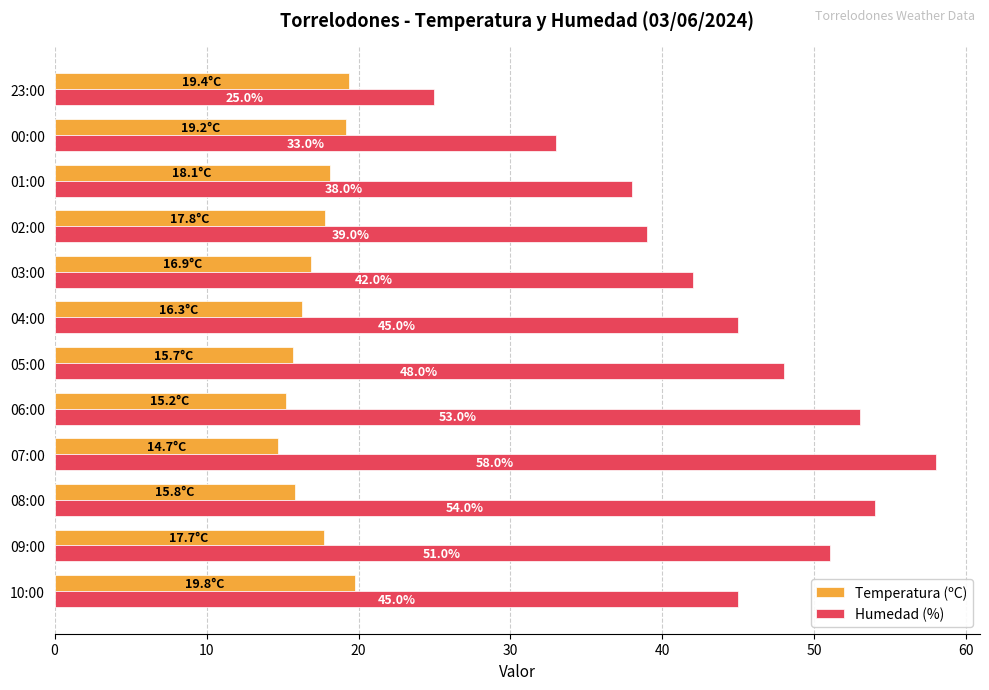

The Humedad (%) series shows 8.4 at 01:00. True or false?

False